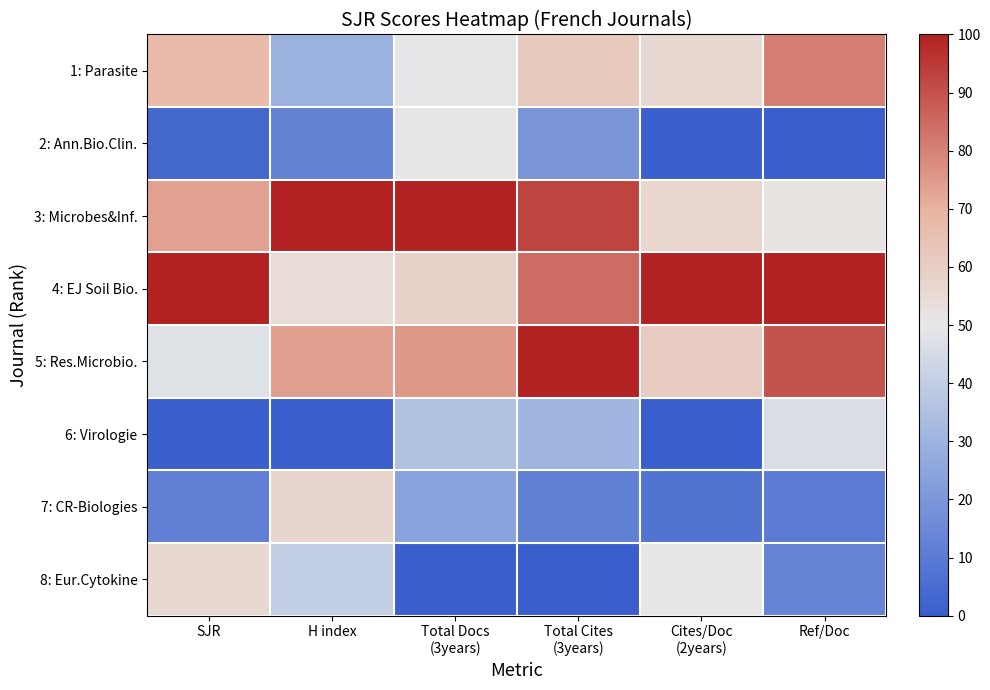

Rank the series at Total Cites (3years) from lowest to highest value.

8: Eur.Cytokine, 7: CR-Biologies, 2: Ann.Bio.Clin., 6: Virologie, 1: Parasite, 4: EJ Soil Bio., 3: Microbes&Inf., 5: Res.Microbio.